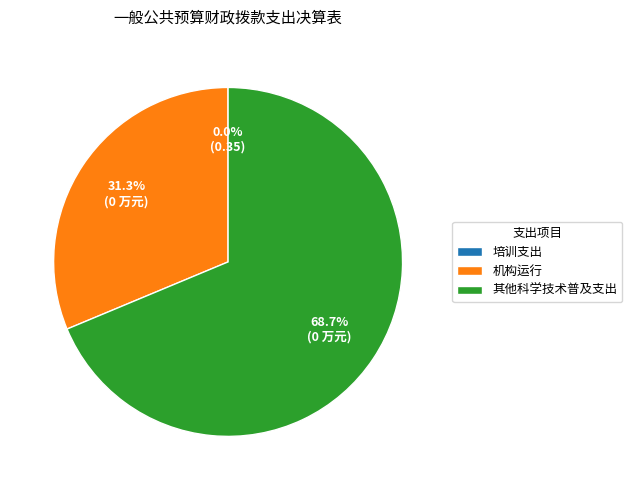

What percentage is NOT represented by 其他科学技术普及支出?

31.3%